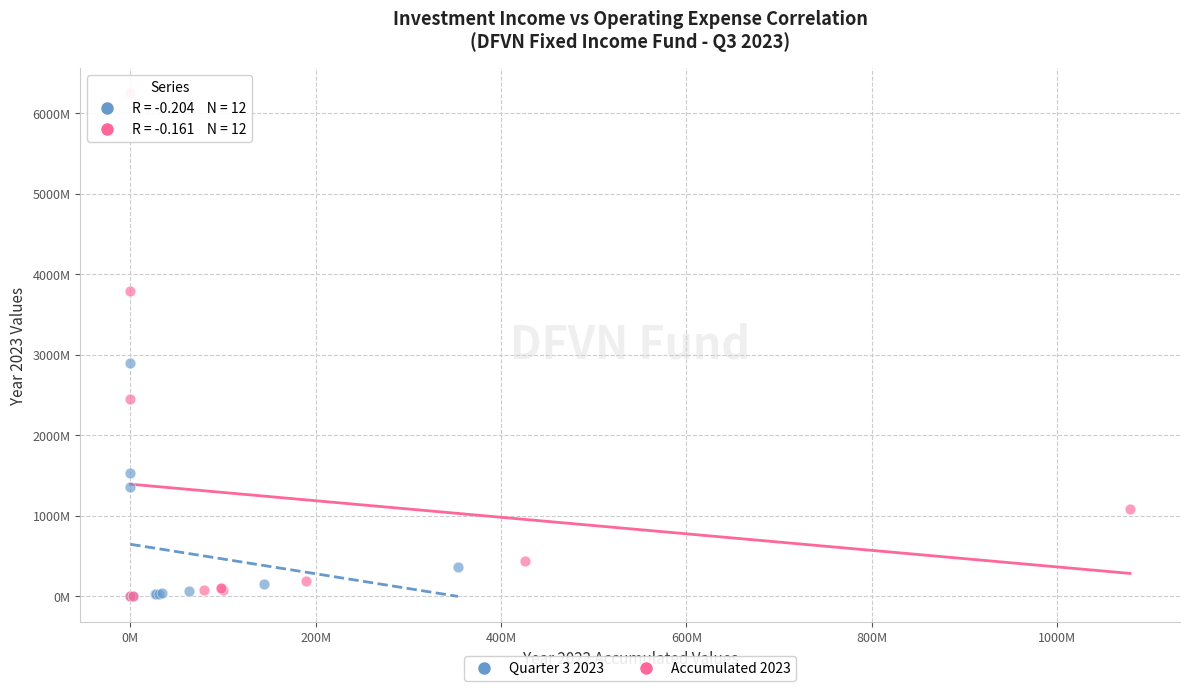

What are all the series names shown in the legend?

Quarter 3 2023, Accumulated 2023